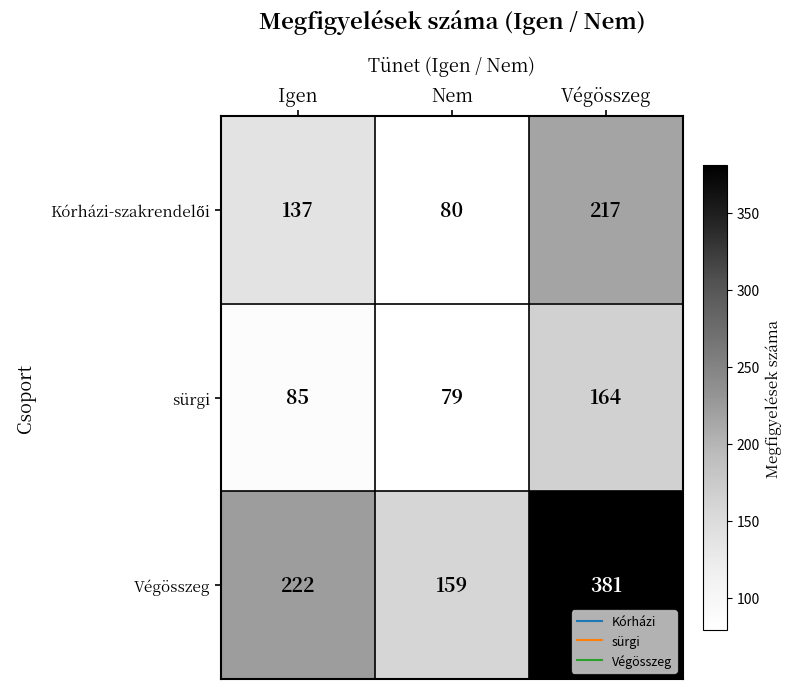

List the labels in order of Végösszeg value, largest first.

Végösszeg, Igen, Nem